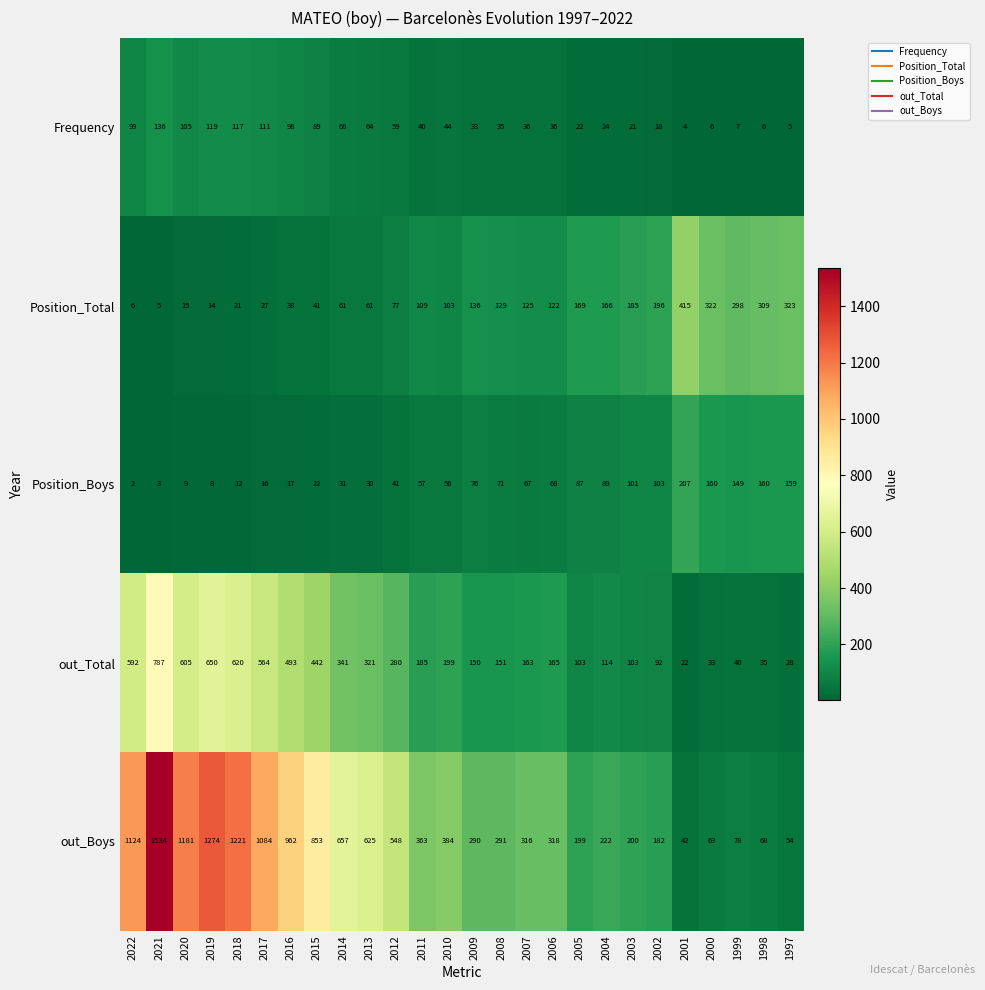

Which label corresponds to the largest value in the chart?

2021